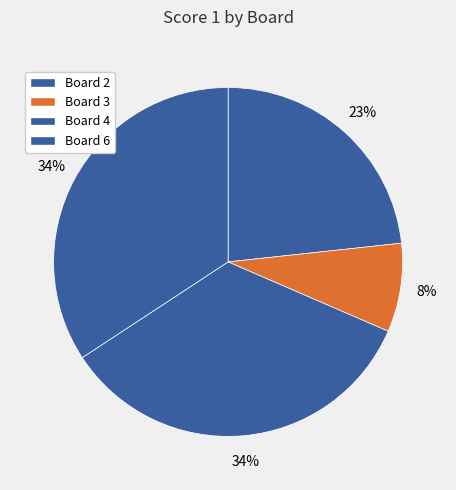

What is the change in value from Board 2 to Board 6?

+8